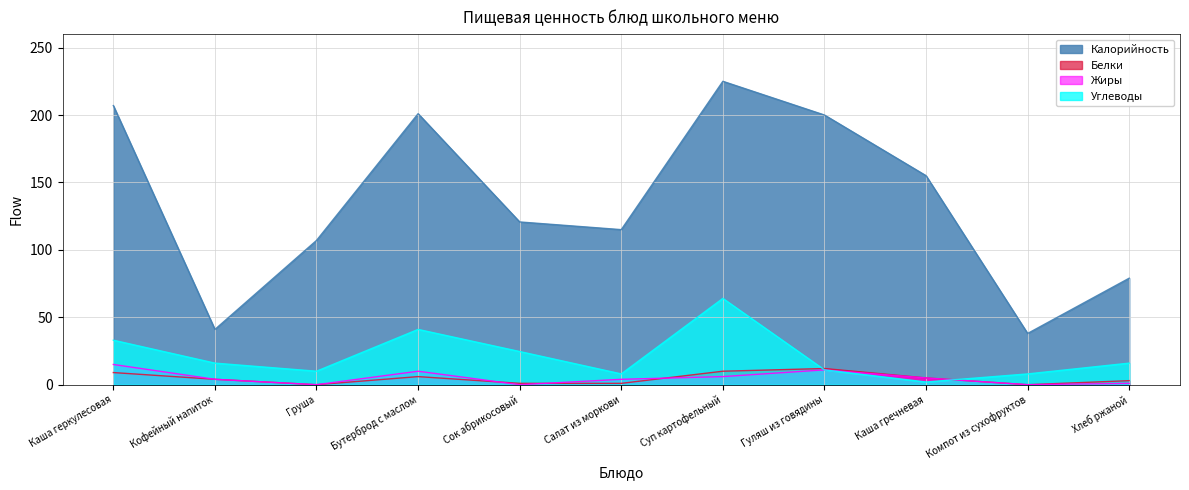

Does the chart have visible grid lines?

Yes